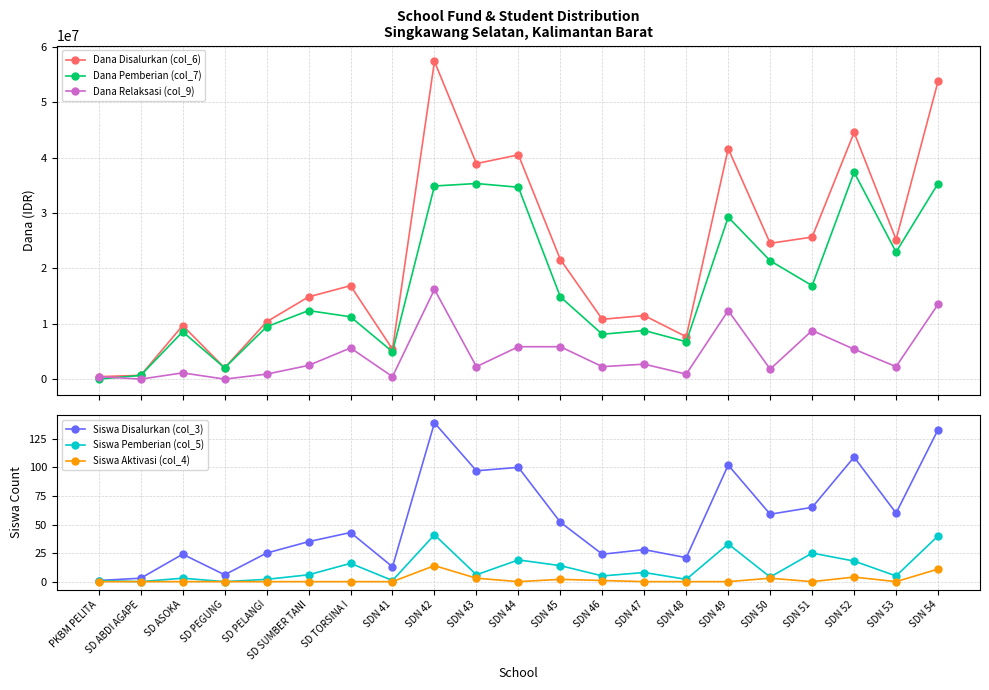

Rank the categories by Dana Relaksasi (col_9) value from highest to lowest.

SDN 42, SDN 54, SDN 49, SDN 51, SDN 44, SDN 45, SD TORSINA I, SDN 52, SDN 47, SD SUMBER TANI, SDN 43, SDN 46, SDN 53, SDN 50, SD ASOKA, SD PELANGI, SDN 48, PKBM PELITA, SDN 41, SD ABDI AGAPE, SD PEGUNG